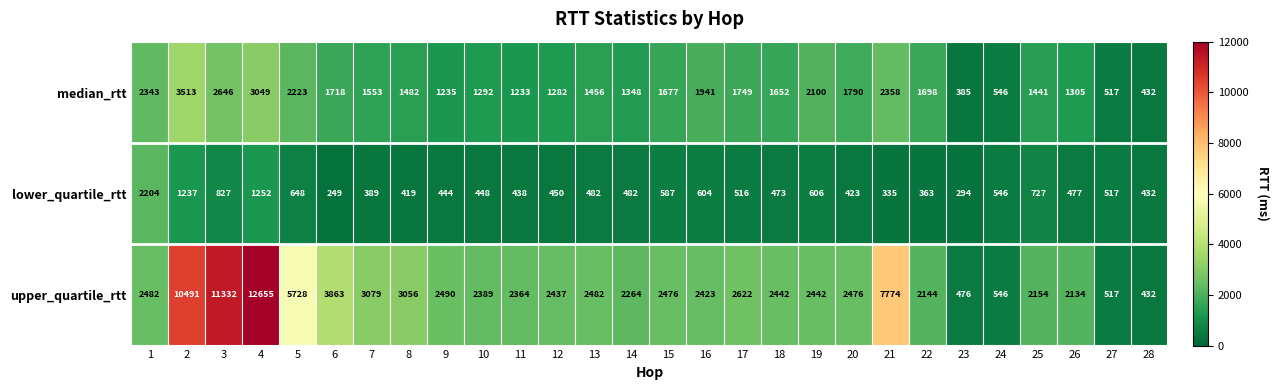

What is the difference between the lower_quartile_rtt values at 24 and 12?

96